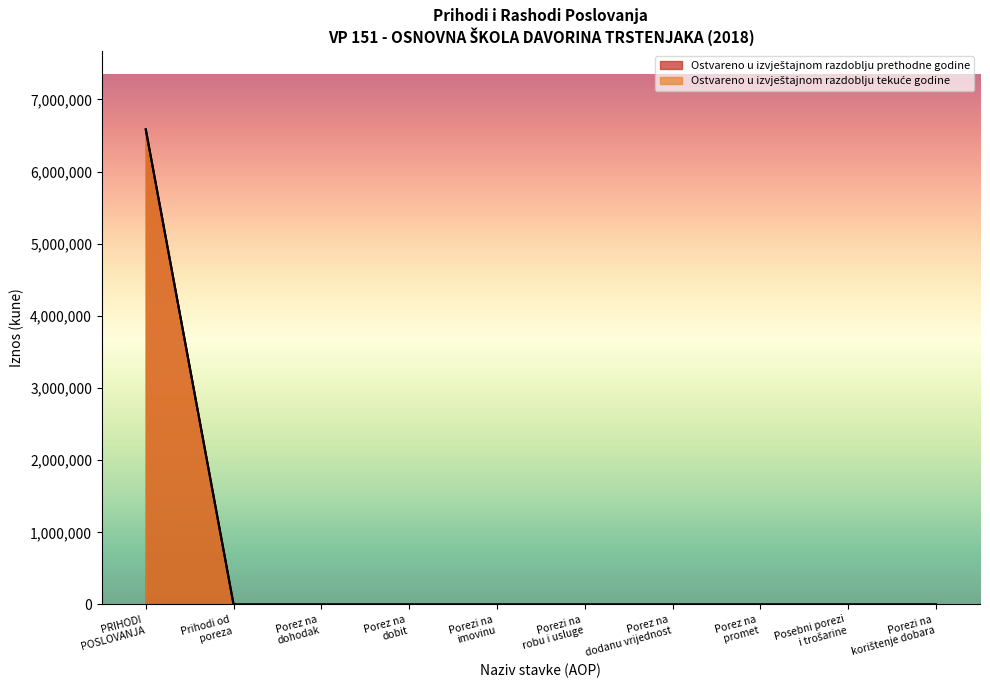

Rank the series at Porez na promet from highest to lowest value.

Ostvareno u izvještajnom razdoblju prethodne godine, Ostvareno u izvještajnom razdoblju tekuće godine